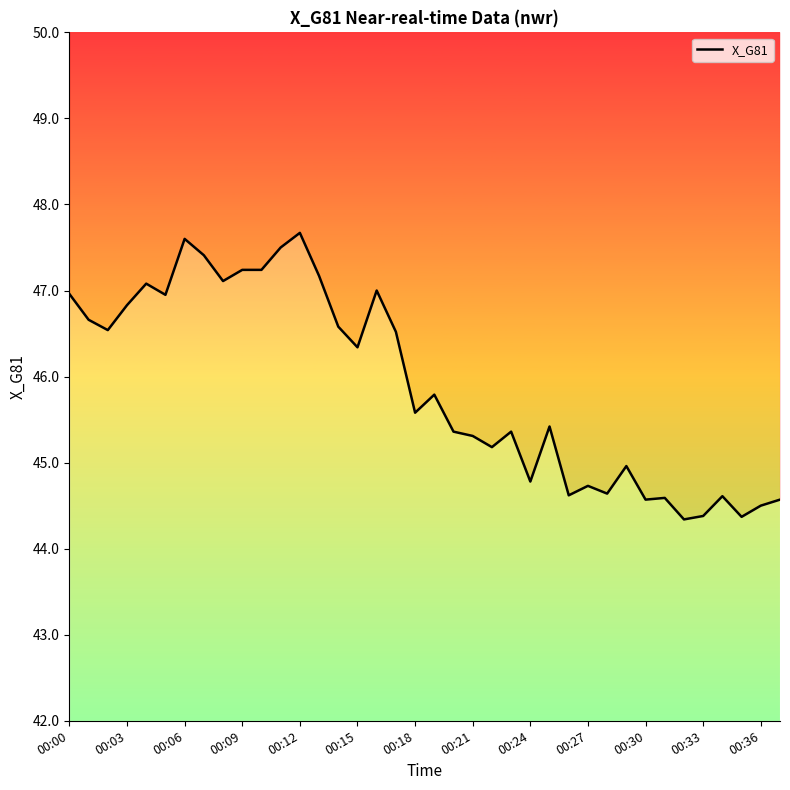

What is the average value?

45.9